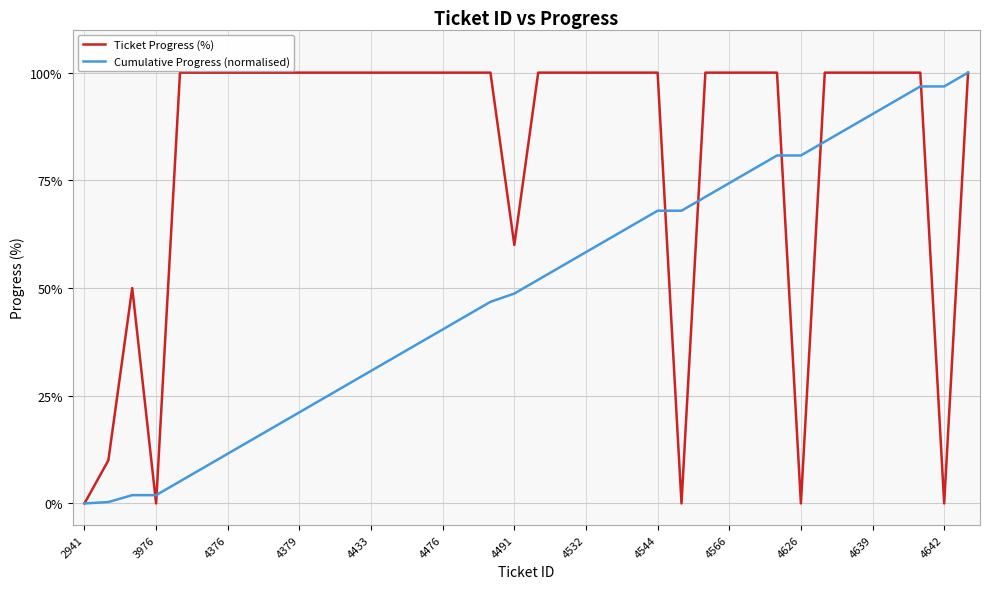

Which series has the largest total across all categories?

Ticket Progress (%)